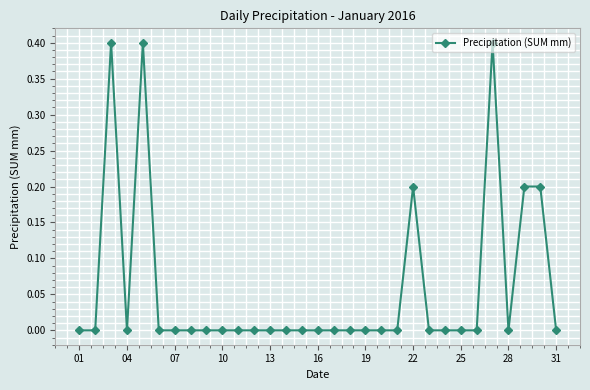

True or false: there are more than 2 points higher than both neighbors.

True